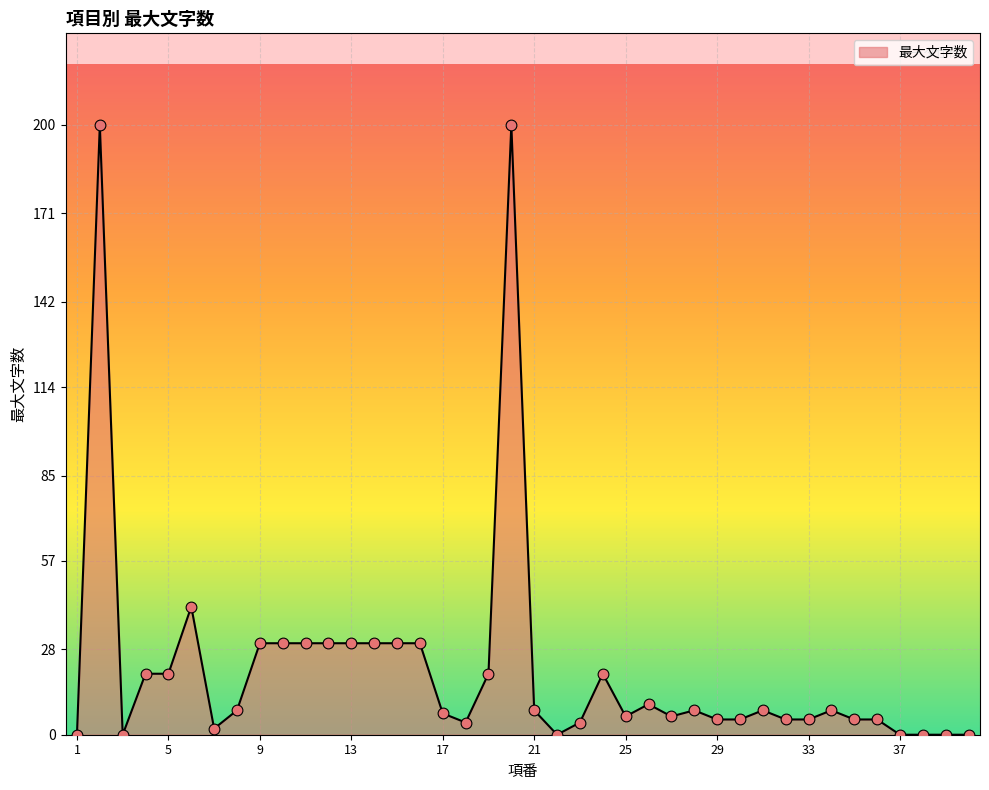

What is the maximum value shown in the chart?

200